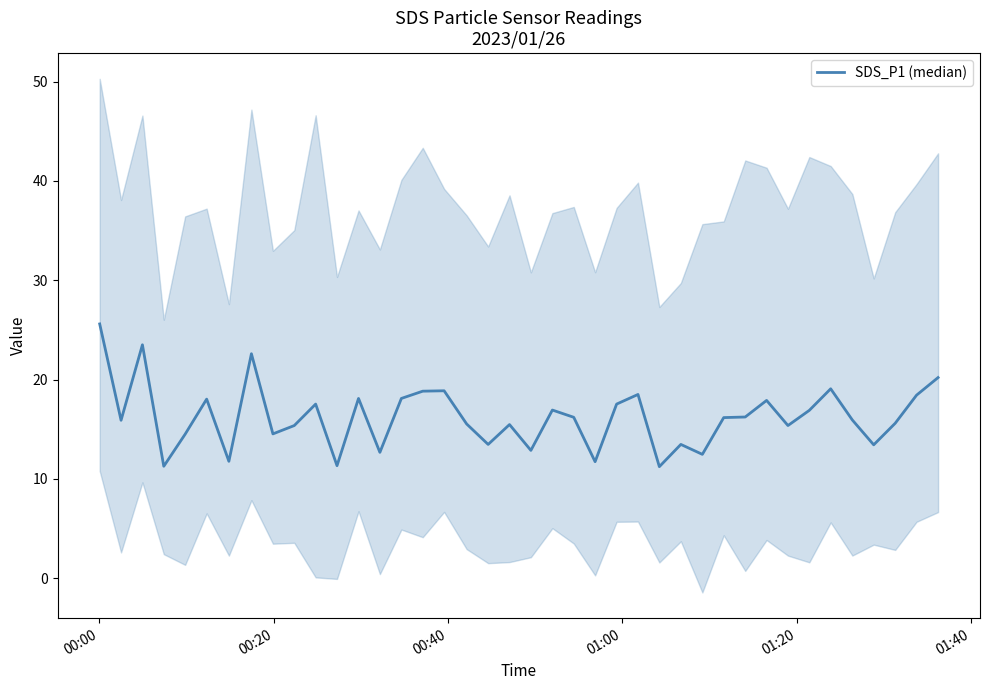

What is the label of the 40th point from the right?

00:00